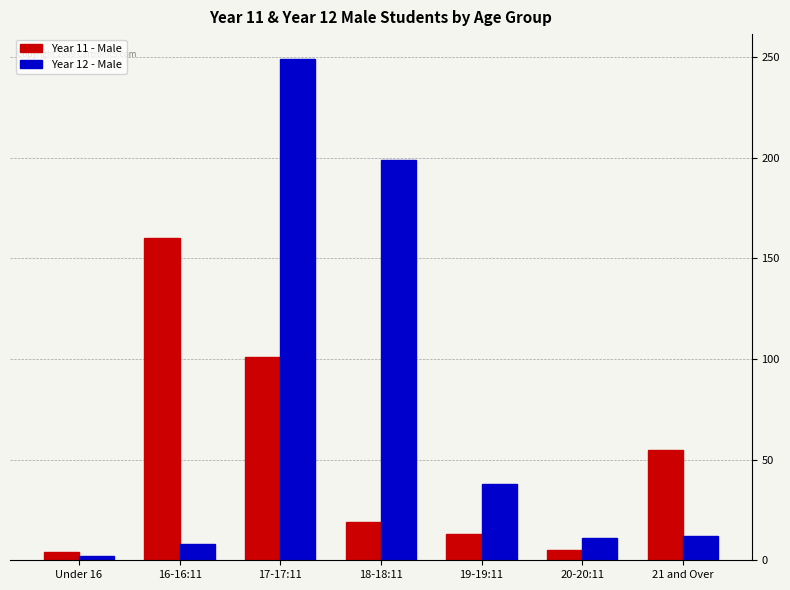

Which series has the widest spread of values?

Year 12 - Male